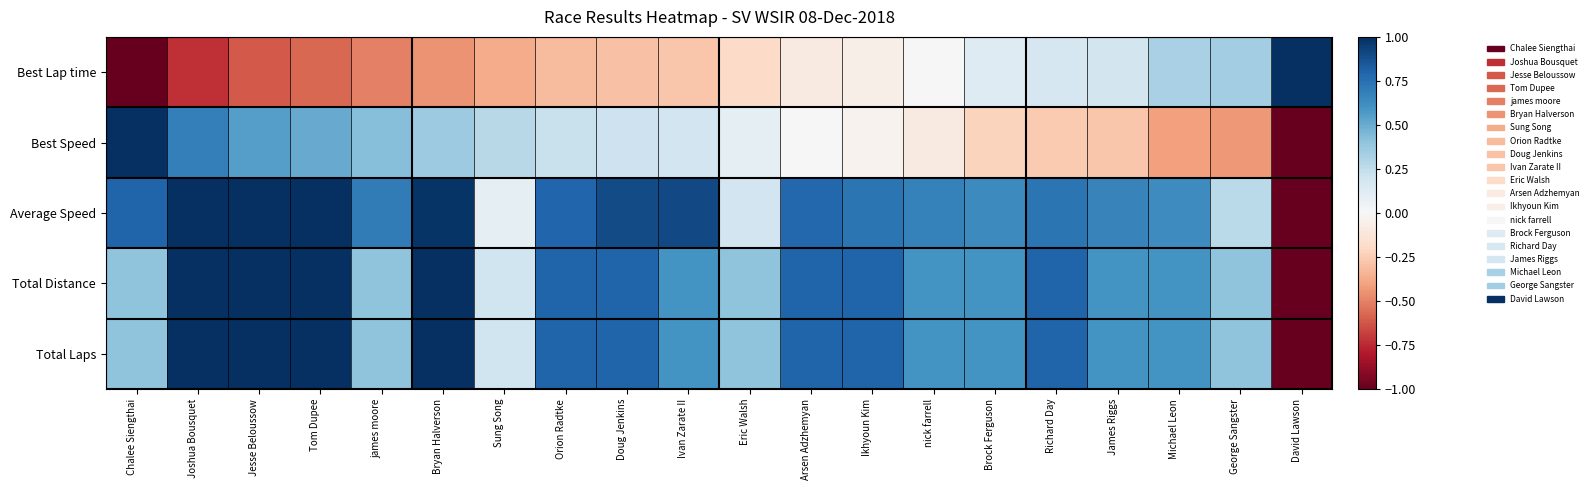

Which series has the widest spread of values?

Best Lap time